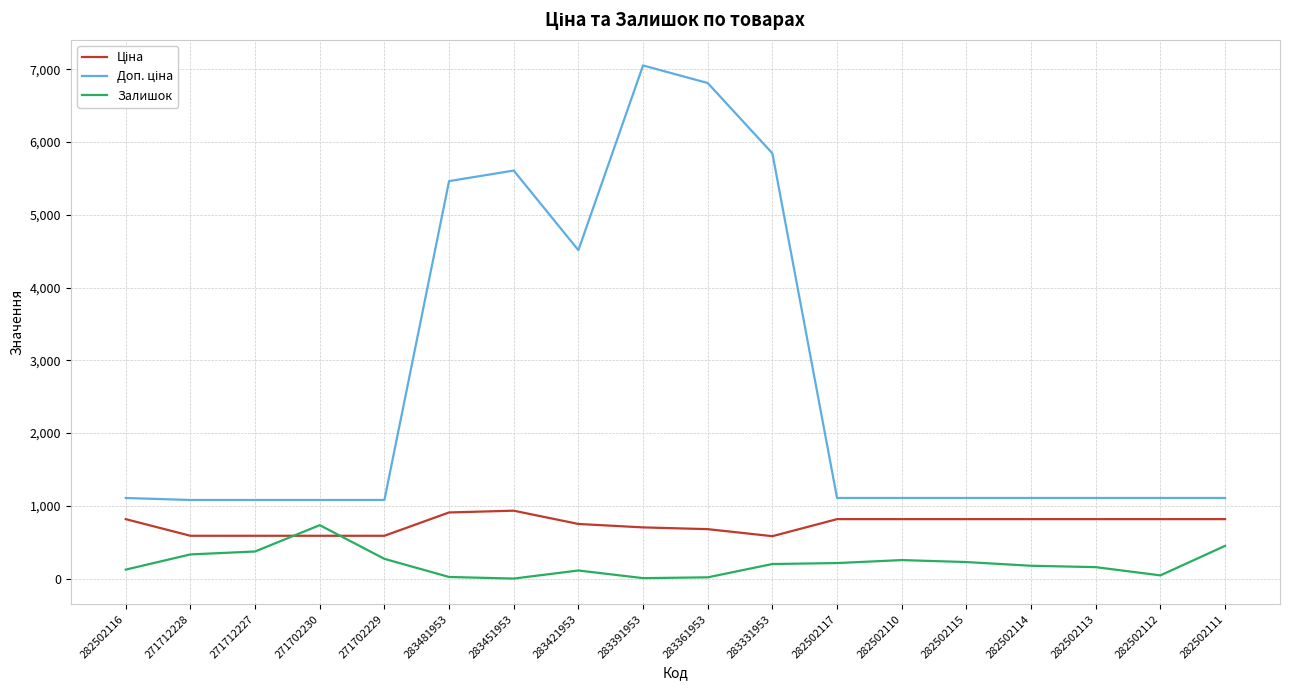

What value does the Залишок series have at 282502115?

229.0